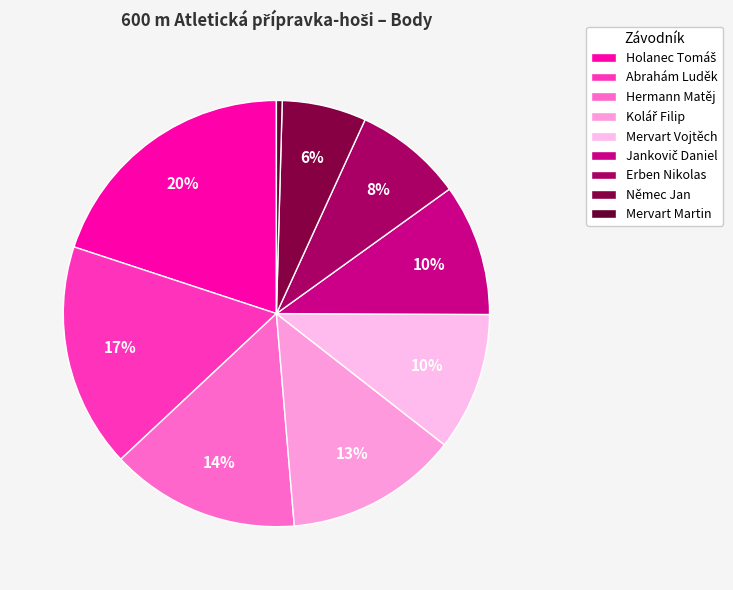

Count the number of slices in the pie.

9